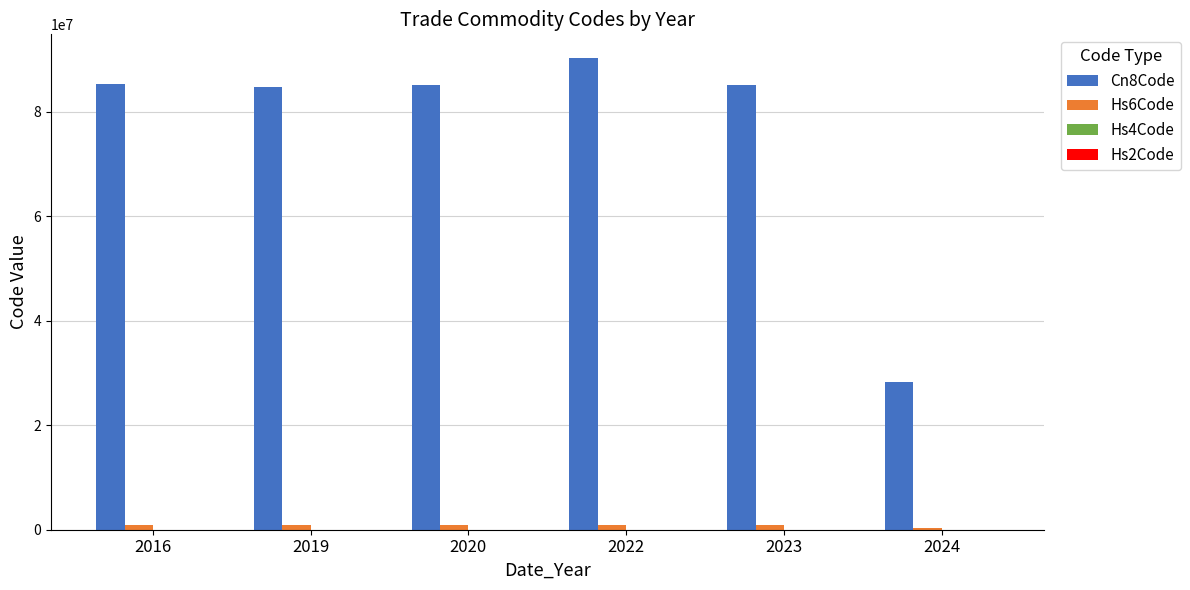

The value of Cn8Code at 2020 is 50878844. True or false?

False